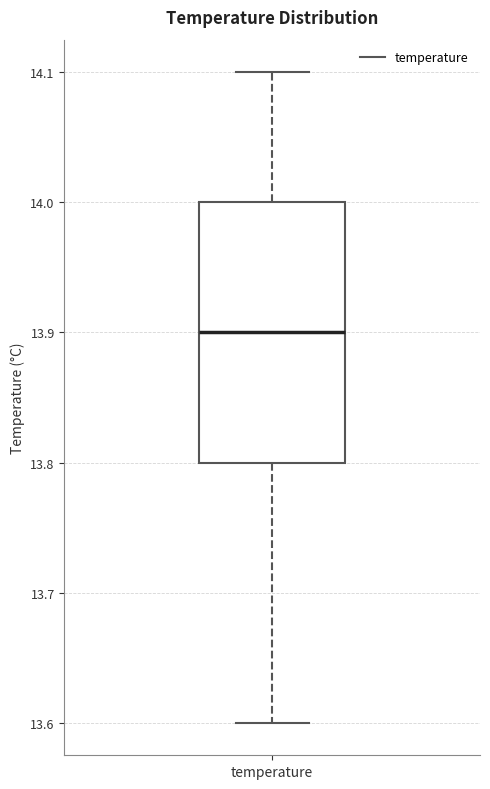

Transcribe this box plot: give where the median line is, the range the box spans, and where the two whiskers end, as read against the y-axis. The values are not printed on the chart, so give them approximately, as read against the axis.

median 13.9, box 13.8 to 14.0, whiskers 13.6 to 14.1